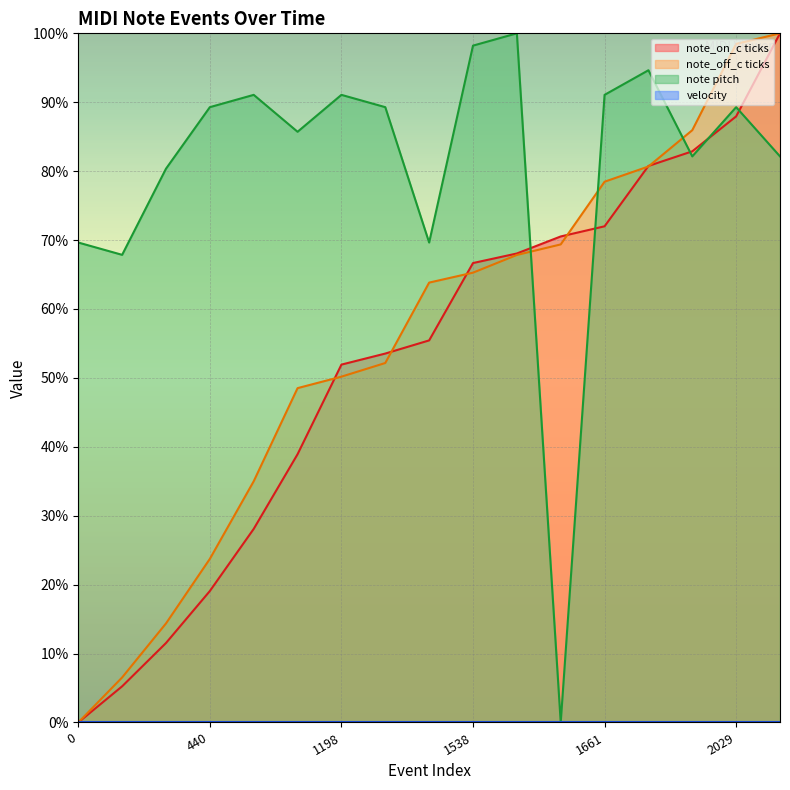

Reading right to left, what are all the values shown in this chart?

note_on_c ticks: 100.0	87.9	82.9	80.8	72.0	70.5	68.1	66.7	55.4	53.5	51.9	38.9	28.1	19.1	11.5	5.2	0.0
note_off_c ticks: 100.0	98.5	85.9	80.7	78.5	69.4	67.8	65.3	63.8	52.2	50.2	48.5	35.0	23.7	14.4	6.5	0.0
note pitch: 82.1	89.3	82.1	94.6	91.1	0.0	100.0	98.2	69.6	89.3	91.1	85.7	91.1	89.3	80.4	67.9	69.6